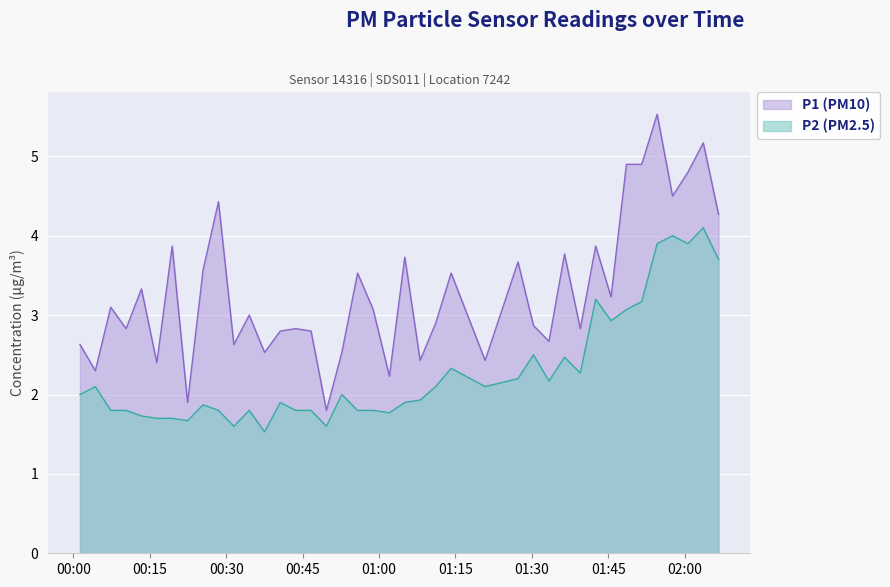

What is the difference between the P2 values at 2023-04-03T01:36:24 and 2023-04-03T01:02:02?

0.7